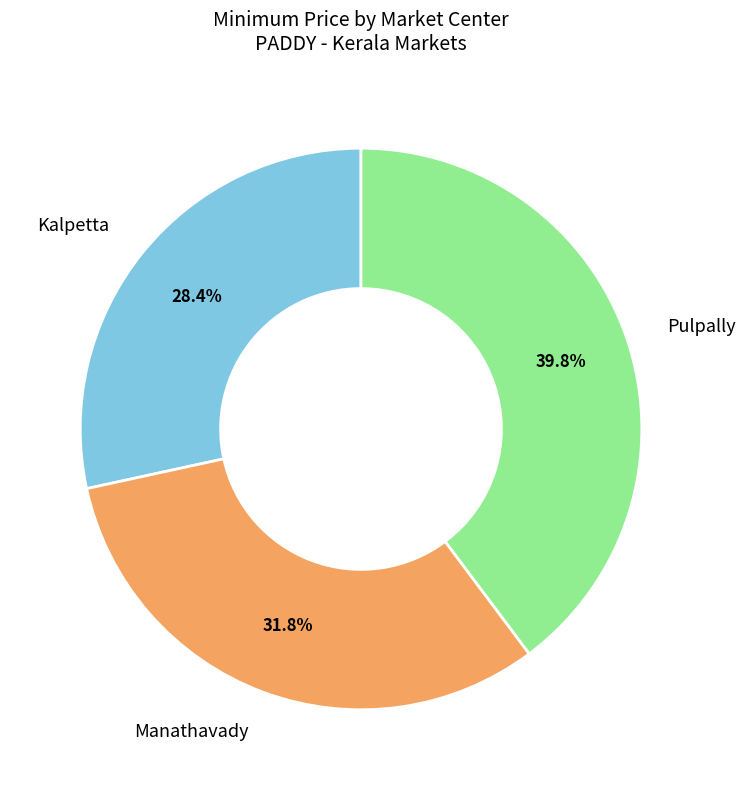

Is there any slice that represents more than half of the pie?

No